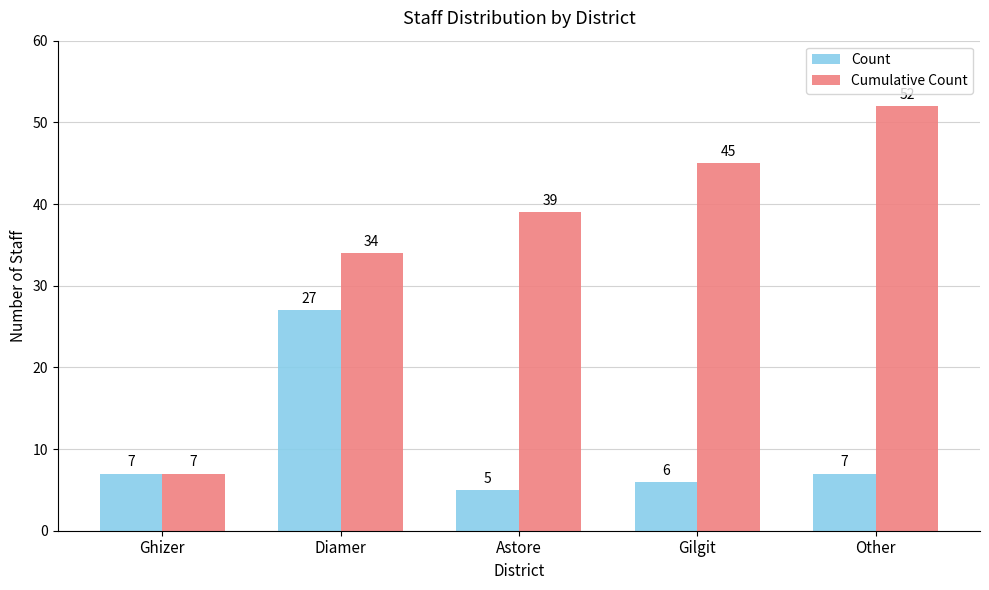

How many bars are there in total?

10